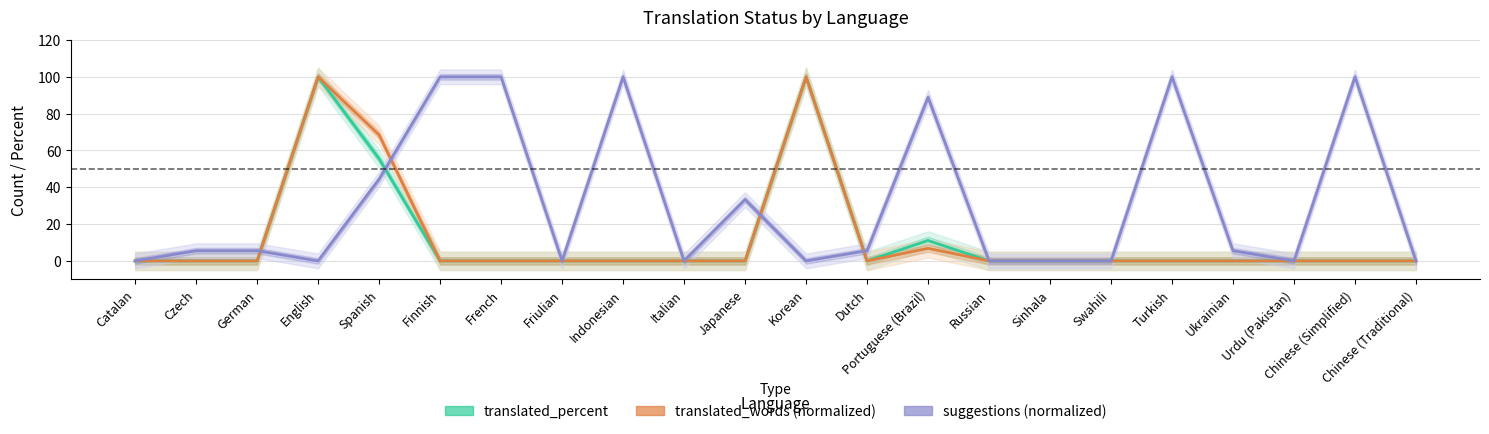

At which category does suggestions (normalized) reach its first local valley?

English